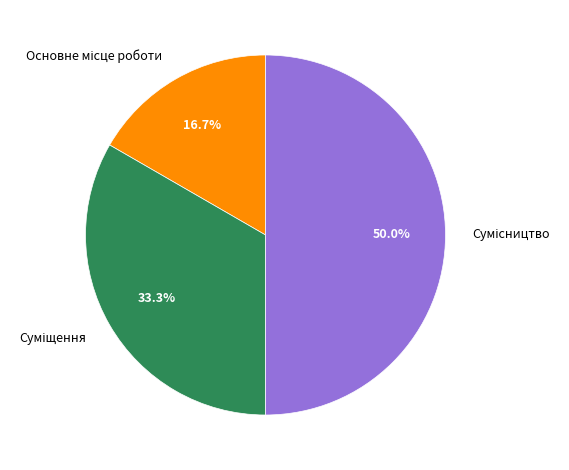

To the nearest percent, what percentage of the pie is Сумісництво?

50%